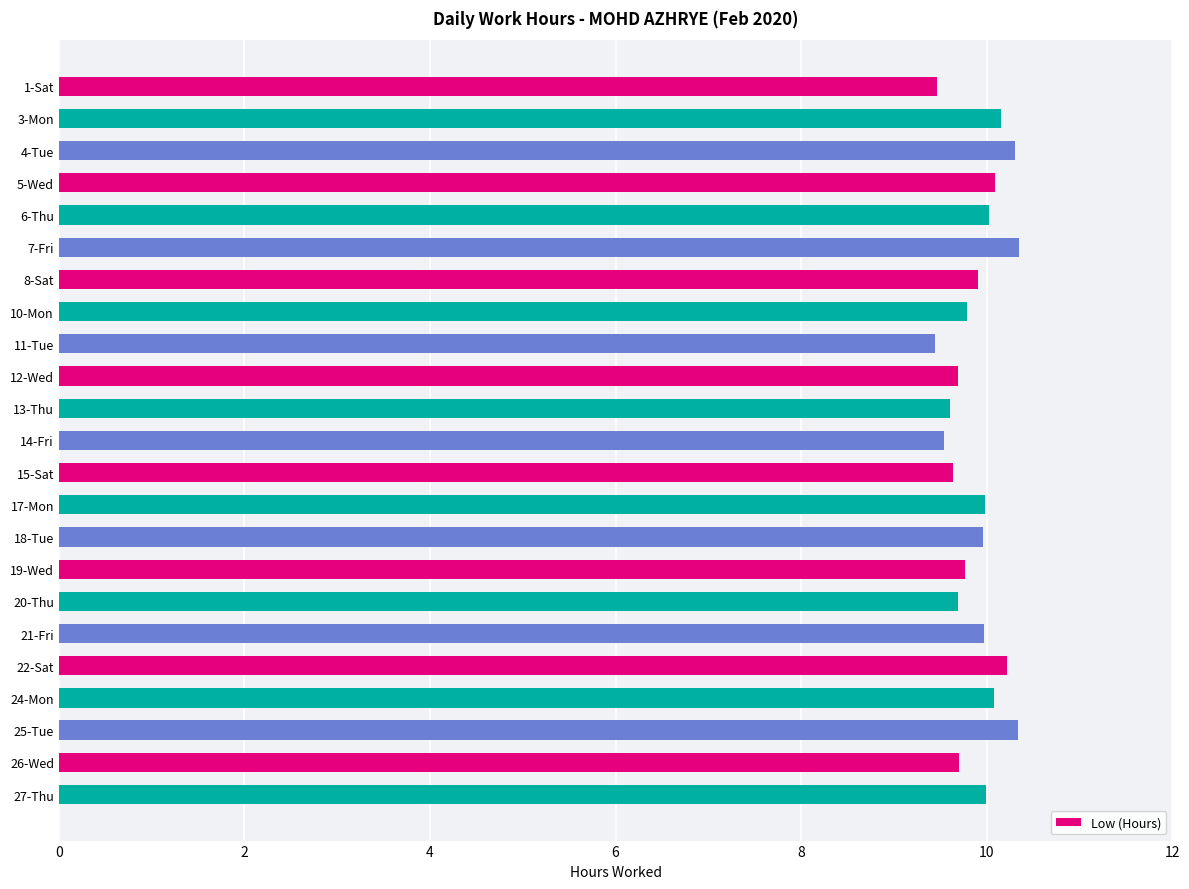

How many bars are there in total?

23